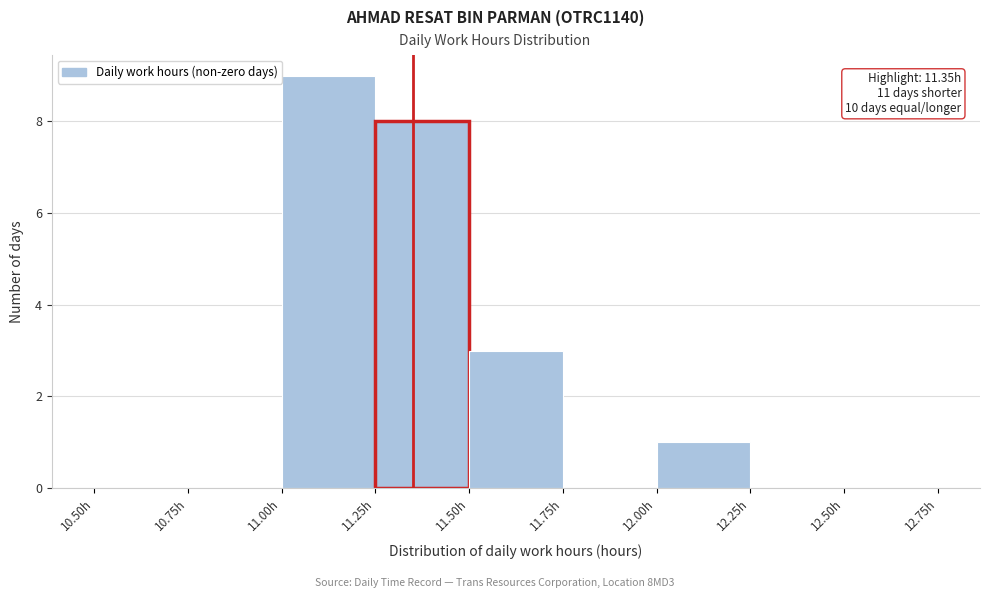

Over which range of the x-axis is the bar tallest?

11.00 to 11.25